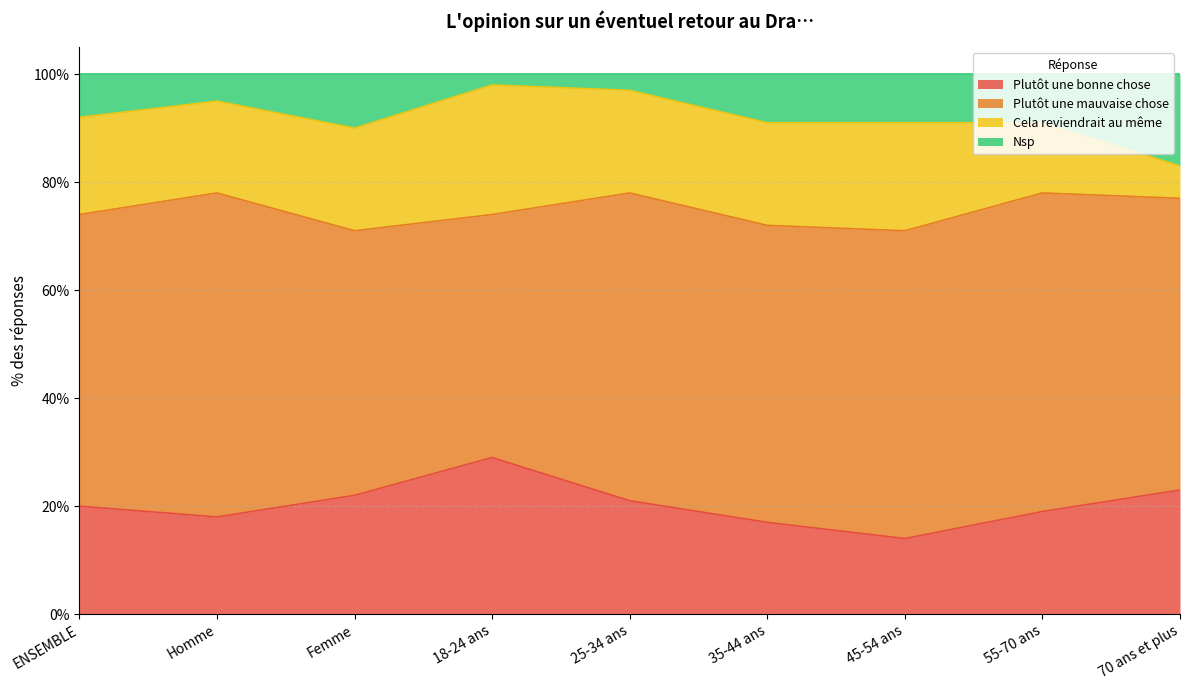

What is the maximum value for Plutôt une bonne chose?

29